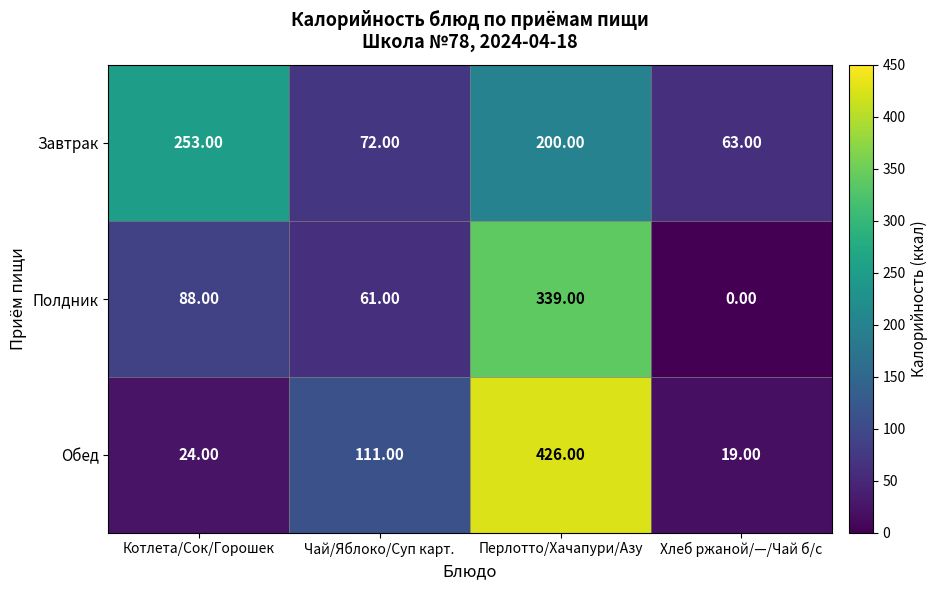

At which category does the chart reach its peak across all series?

Перлотто/Хачапури/Азу